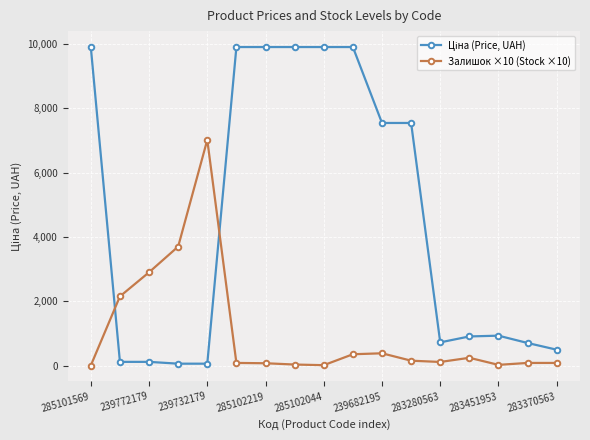

At how many categories does at least one series exceed 1035?

12